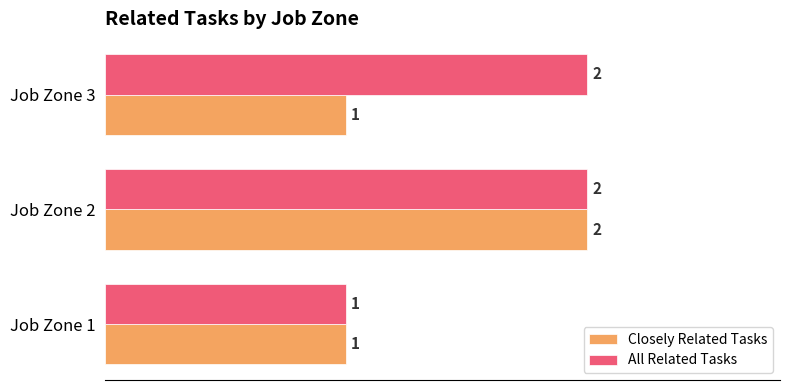

At which category is the sum across all series the highest?

Job Zone 2